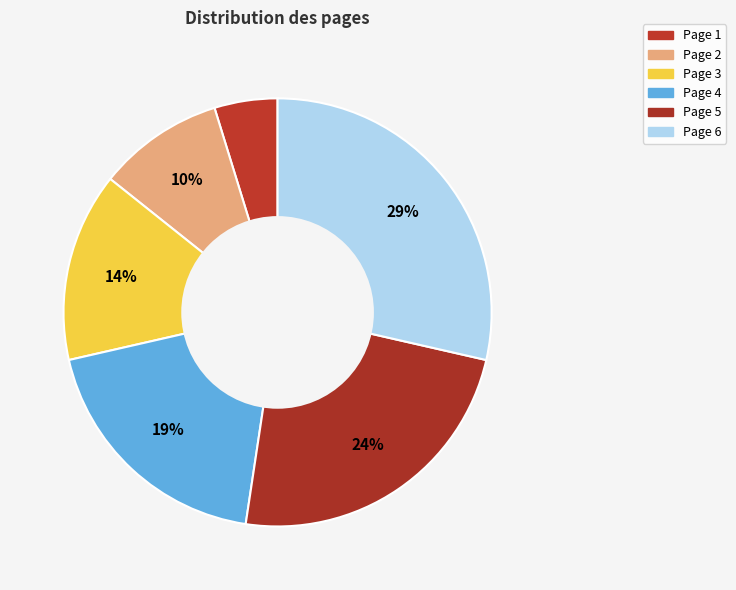

Which category has the biggest portion of the pie?

Page 6